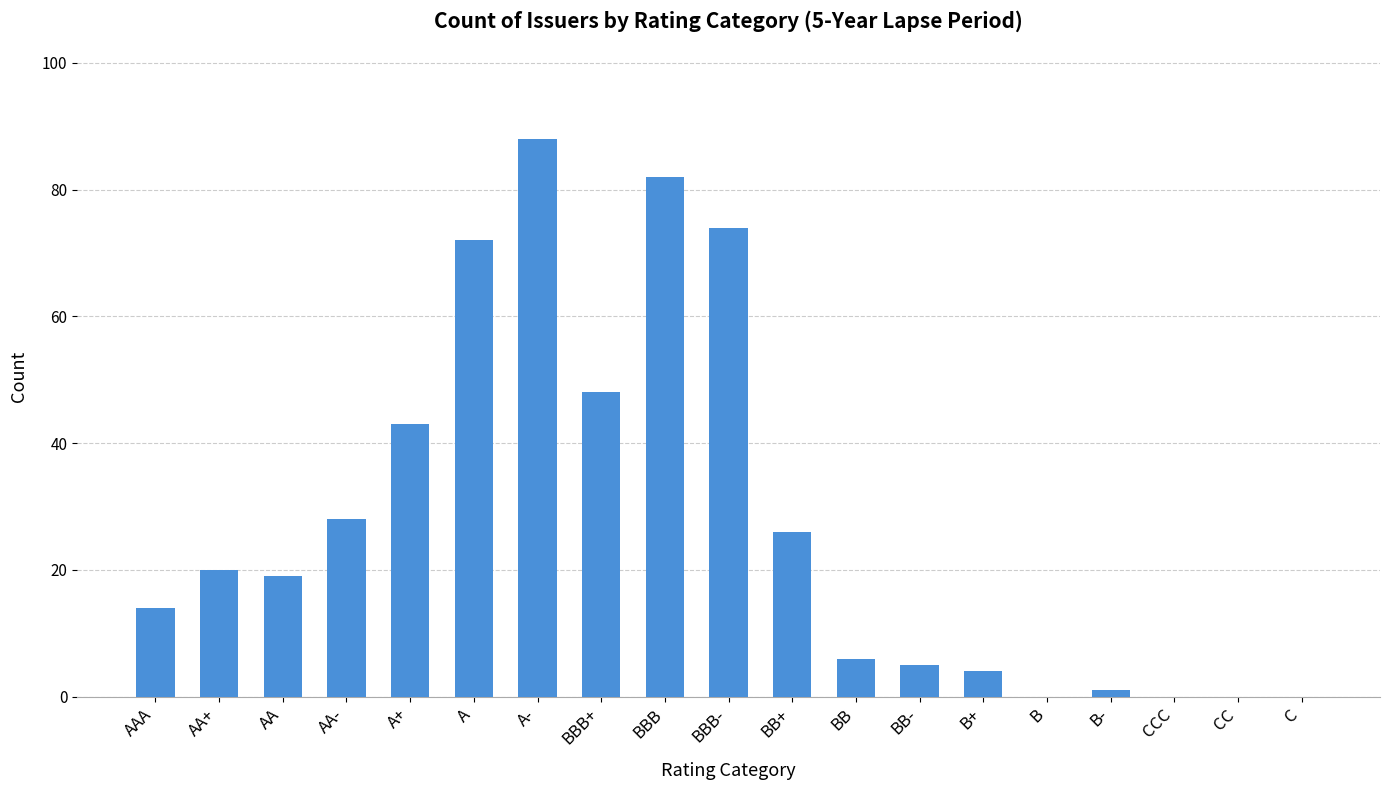

Between AA and BB-, which is larger?

AA